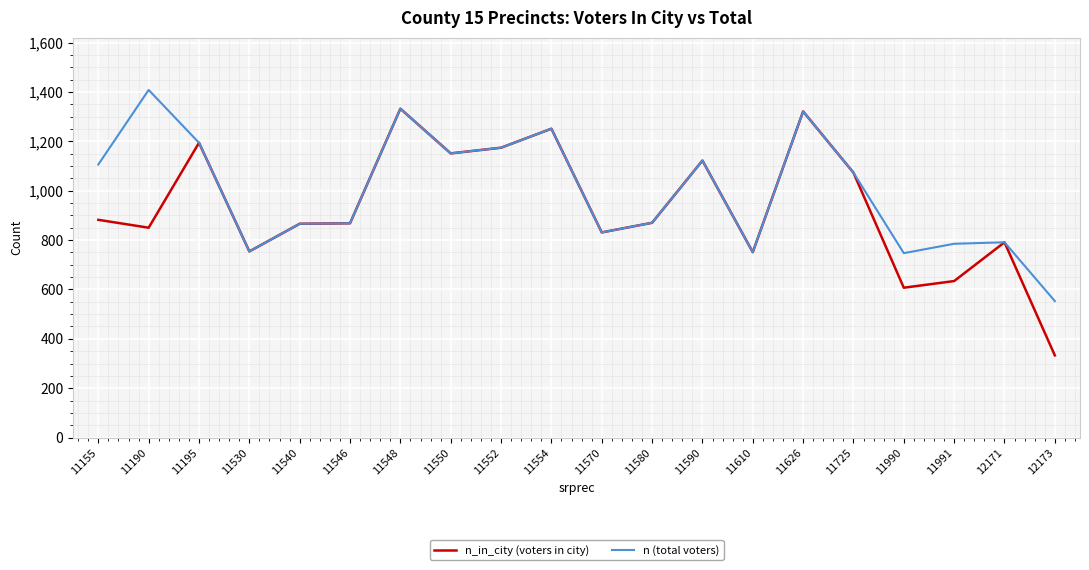

Rank the series by their maximum value, from lowest to highest.

n_in_city (voters in city), n (total voters)